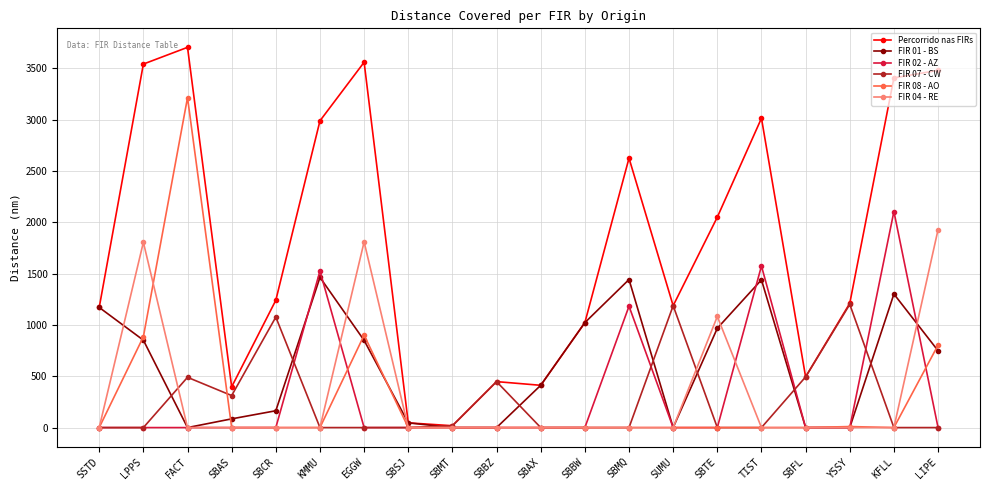

True or false: FIR 02 - AZ has more than 0 points higher than both neighbors.

True